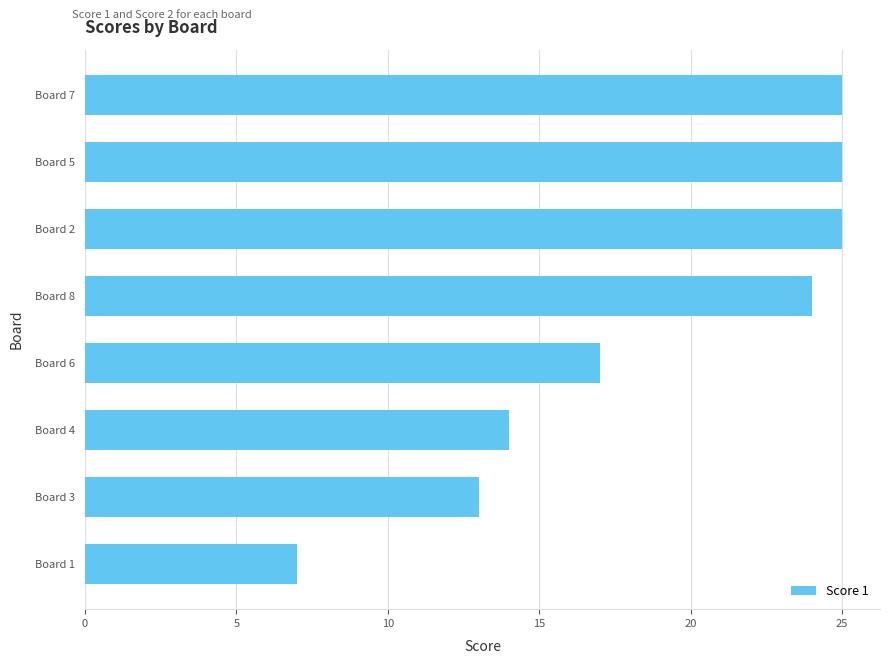

What is the sum of the values at Board 5 and Board 3?

38